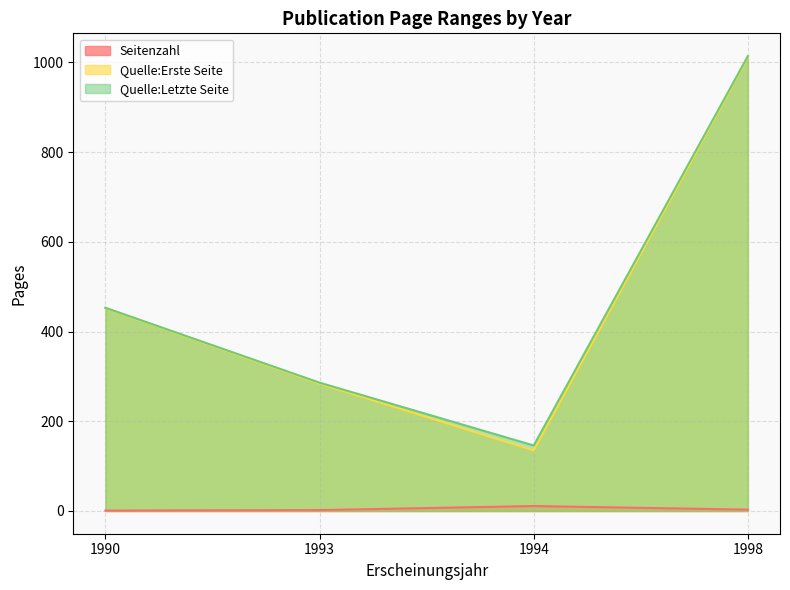

Reading left to right, extract all data points from this chart.

Seitenzahl: 1990=1	1993=2	1994=11	1998=3
Quelle:Erste Seite: 1990=452	1993=284	1994=135	1998=1011
Quelle:Letzte Seite: 1990=453	1993=286	1994=146	1998=1014